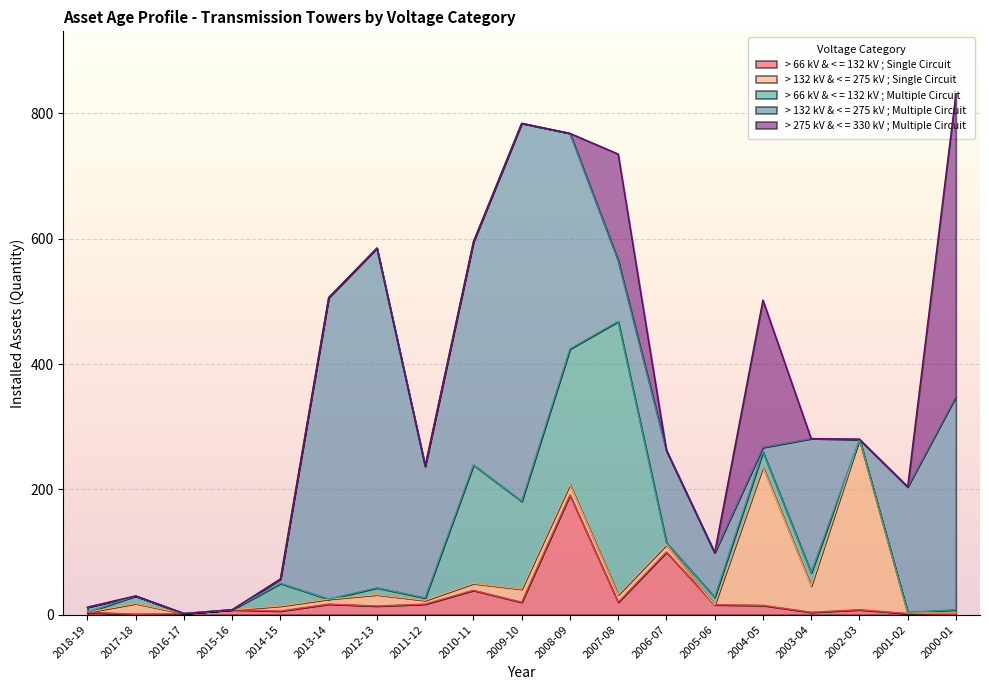

Between which two adjacent categories do > 132 kV & < = 275 kV ; Single Circuit and > 66 kV & < = 132 kV ; Single Circuit first intersect?

2018-19 and 2017-18